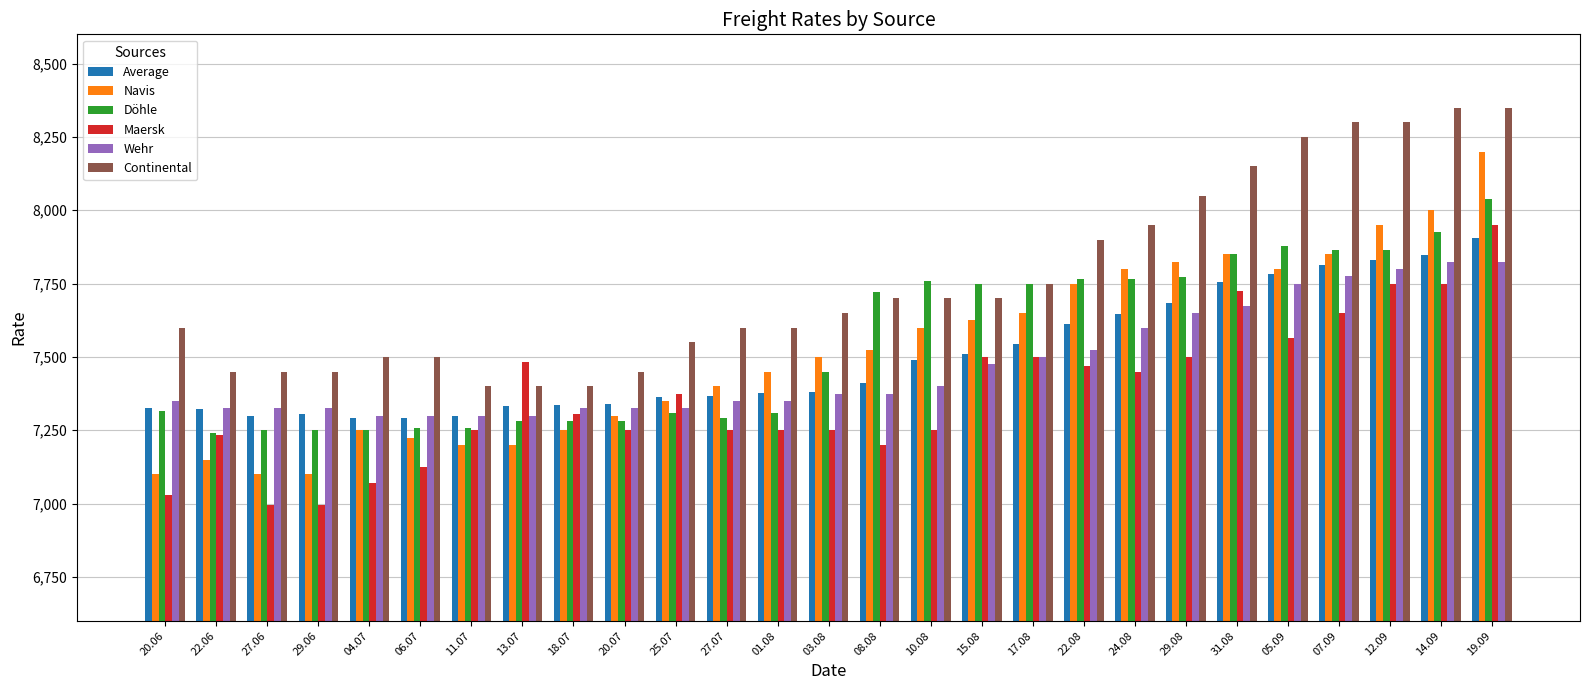

Which series has the largest total across all categories?

Continental